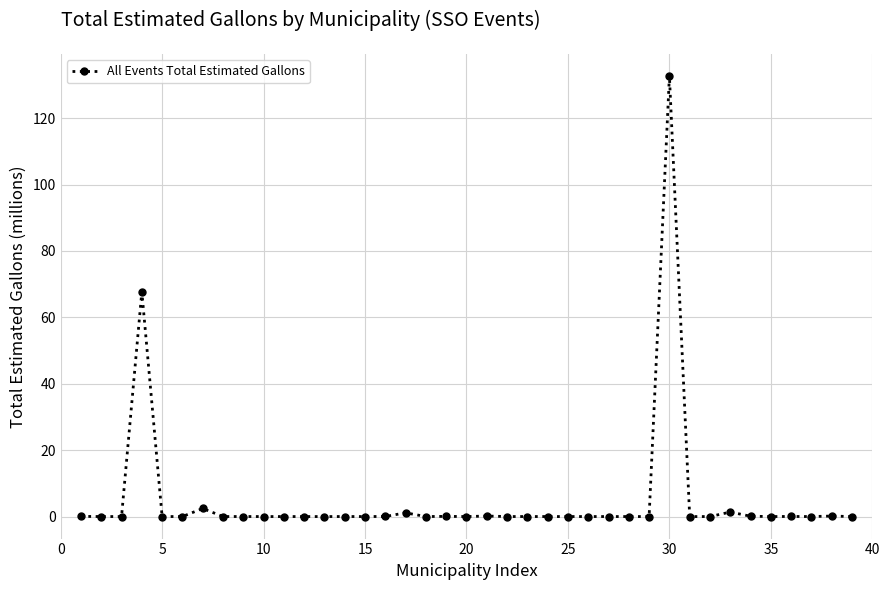

What is the greatest value displayed?

132.7